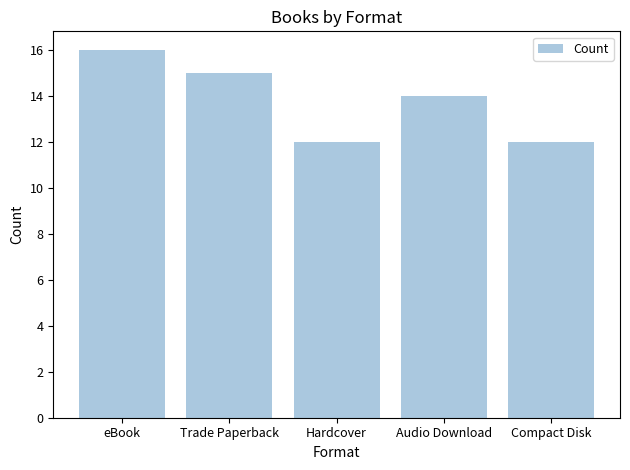

What is the ratio of the value at Trade Paperback to the value at Audio Download?

1.1